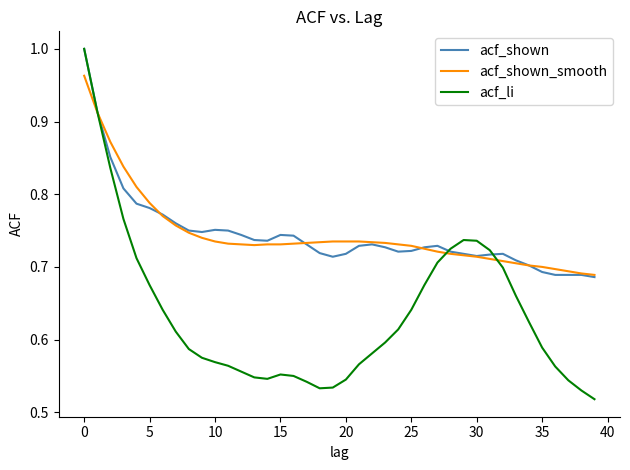

What are all the series names shown in the legend?

acf_shown, acf_shown_smooth, acf_li